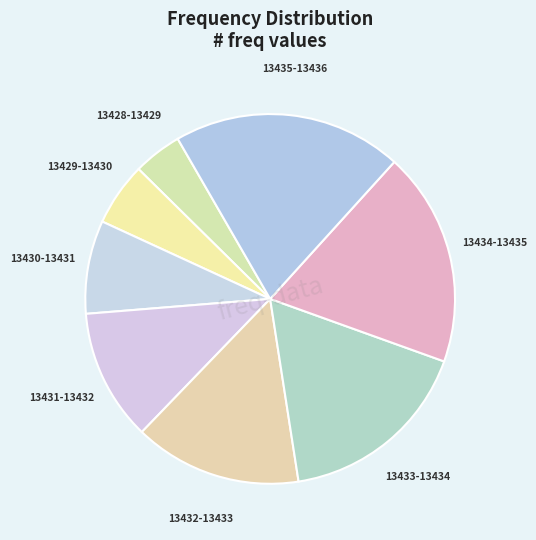

Rank the categories by value from highest to lowest.

13435-13436, 13434-13435, 13433-13434, 13432-13433, 13431-13432, 13430-13431, 13429-13430, 13428-13429